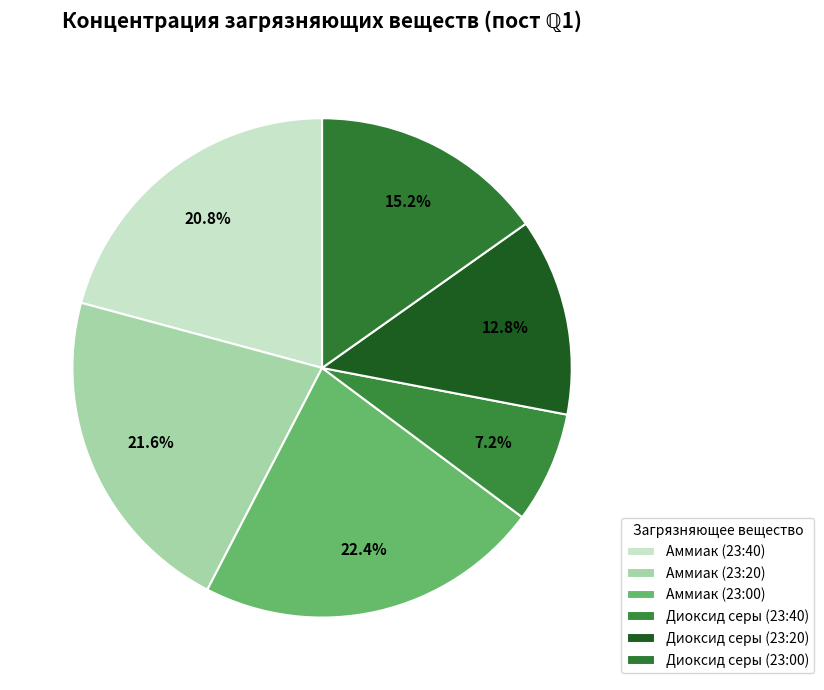

Count the number of slices in the pie.

6